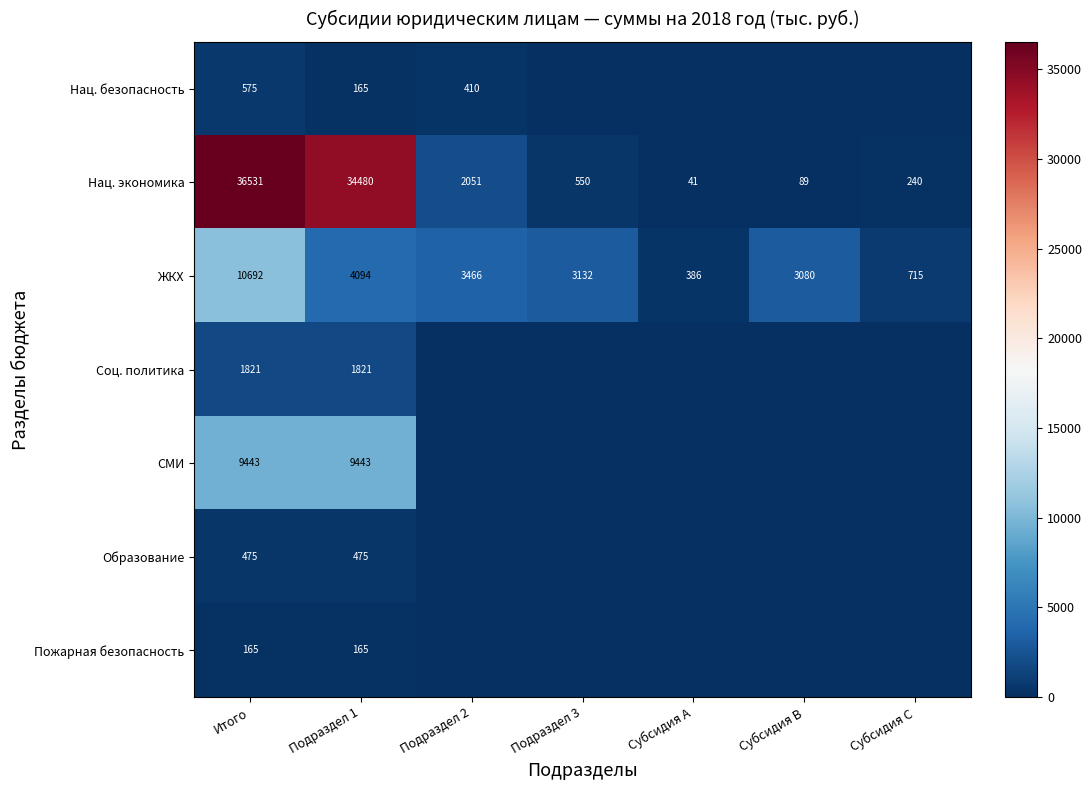

At which category is the sum across all series the highest?

Итого